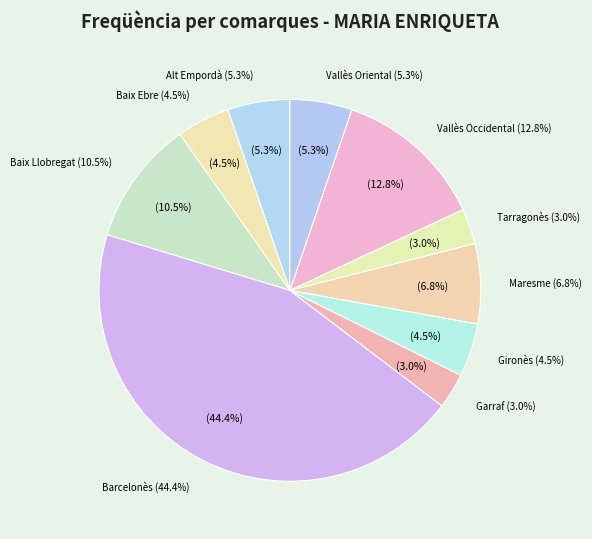

Does any single category account for the majority?

No